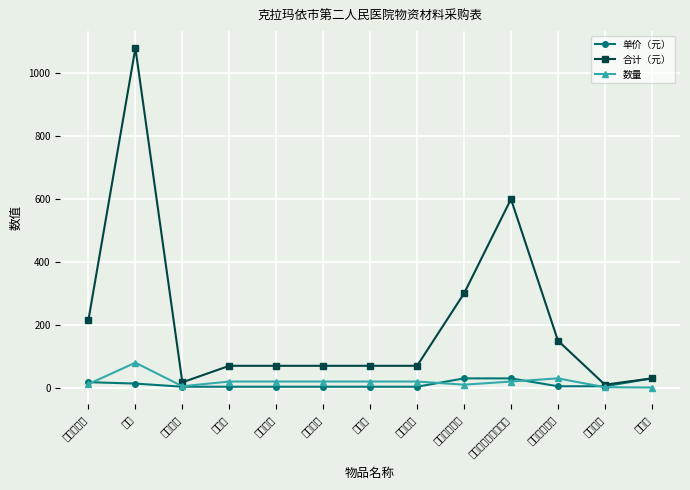

True or false: 数量 has a value of 20.0 at 防坠床.

True